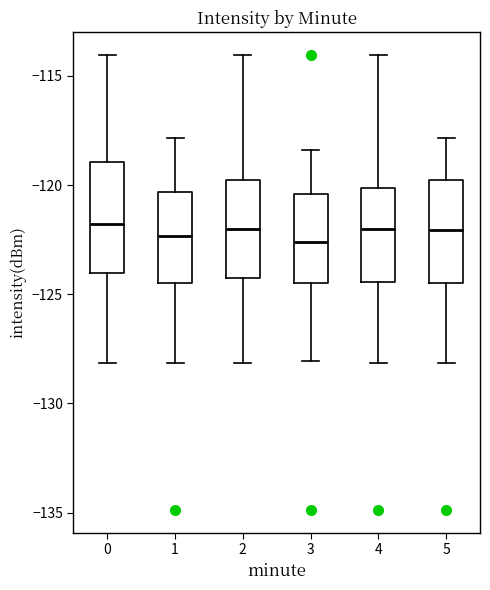

Reading left to right, transcribe this box plot: for each box, give where its median line is, the range the box spans, and where its two whiskers end, as read against the y-axis. The values are not printed on the chart, so give them approximately, as read against the axis.

0: median -122.0, box -124.0 to -119.0, whiskers -128.0 to -114.0
1: median -122.5, box -124.5 to -120.5, whiskers -128.0 to -118.0
2: median -122.0, box -124.5 to -120.0, whiskers -128.0 to -114.0
3: median -122.5, box -124.5 to -120.5, whiskers -128.0 to -118.5
4: median -122.0, box -124.5 to -120.0, whiskers -128.0 to -114.0
5: median -122.0, box -124.5 to -120.0, whiskers -128.0 to -118.0